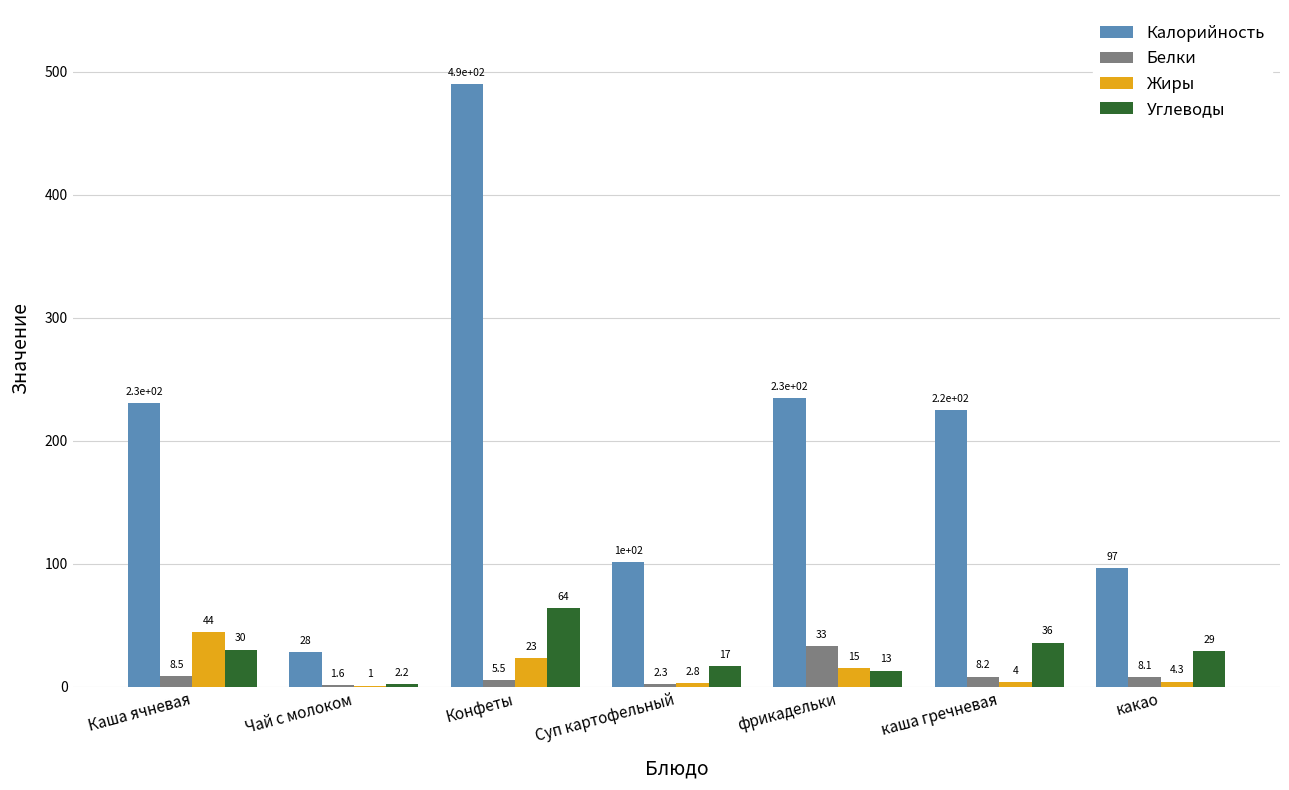

Does the chart contain stacked bars?

No